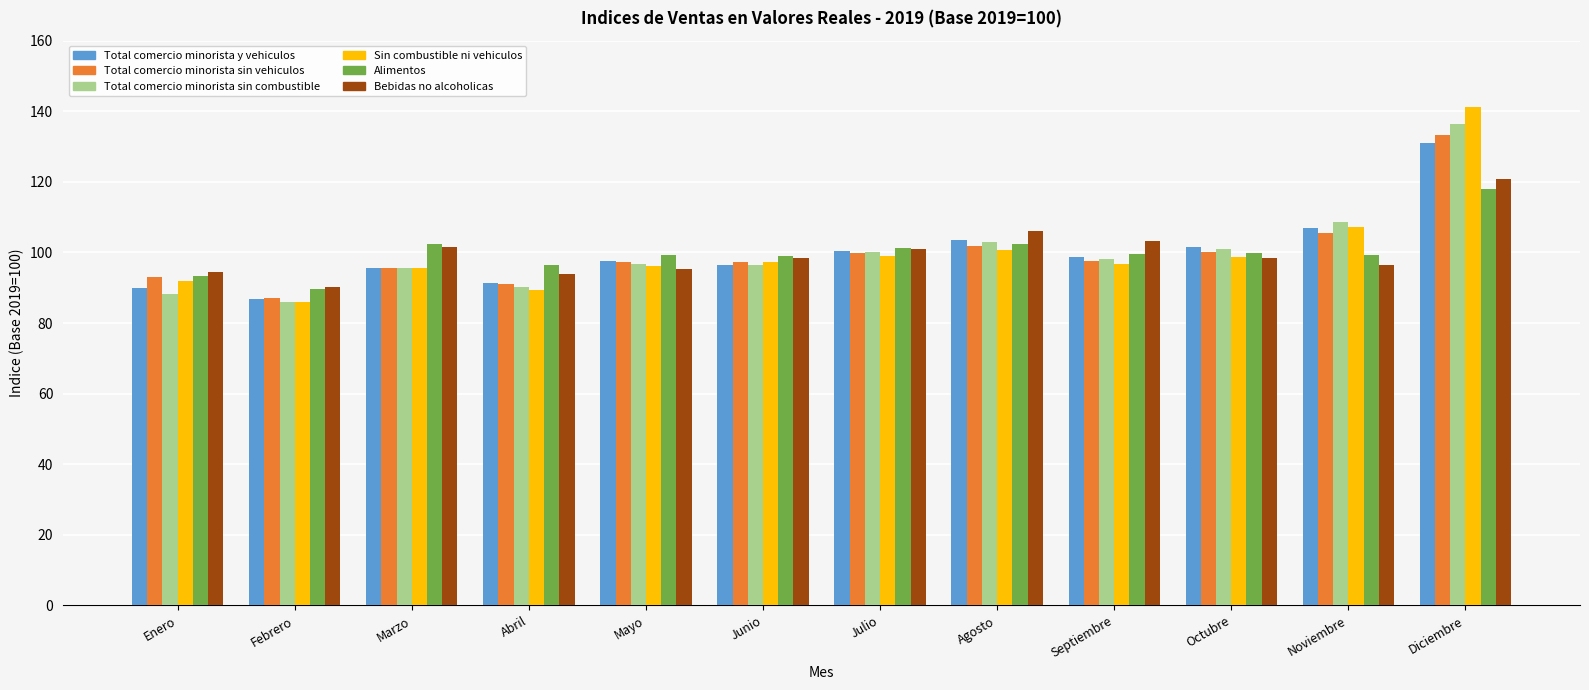

What is the maximum value shown in the chart?

141.2